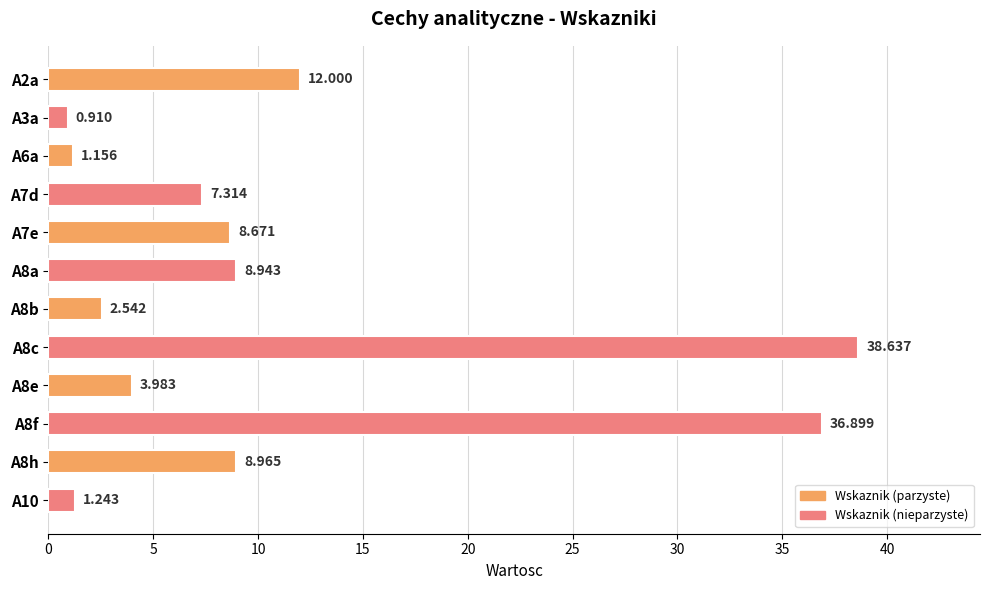

How many bars are there in total?

12